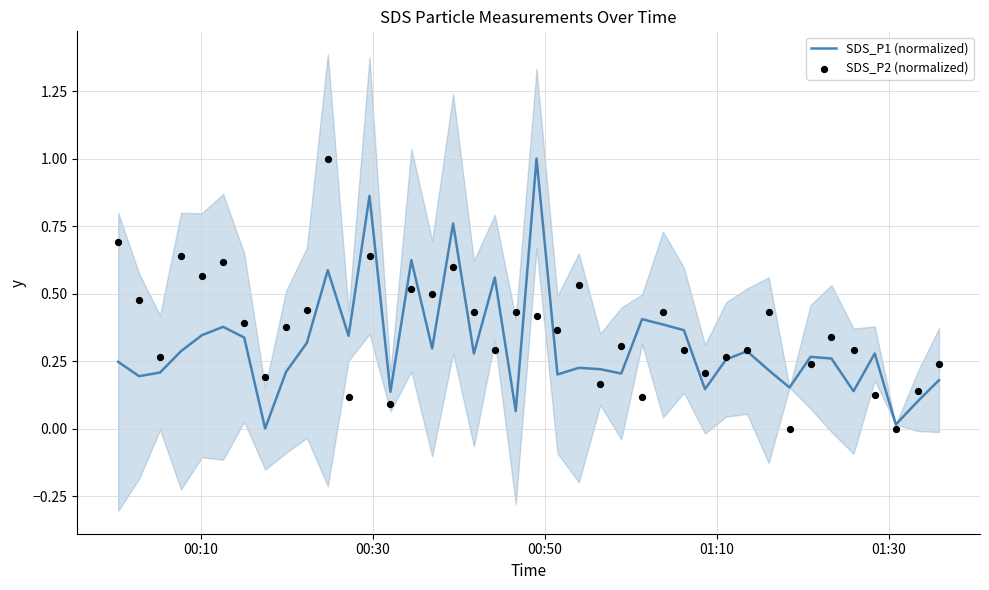

Which series has the widest spread of Y values?

SDS_P1 (normalized)